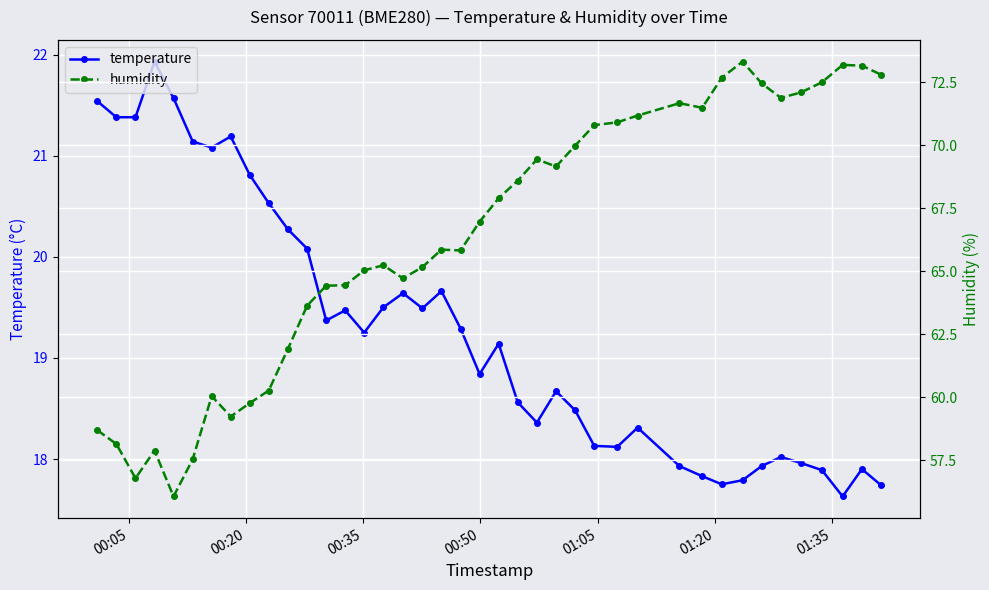

What is the value of the temperature point at the 10th from the left?

20.5